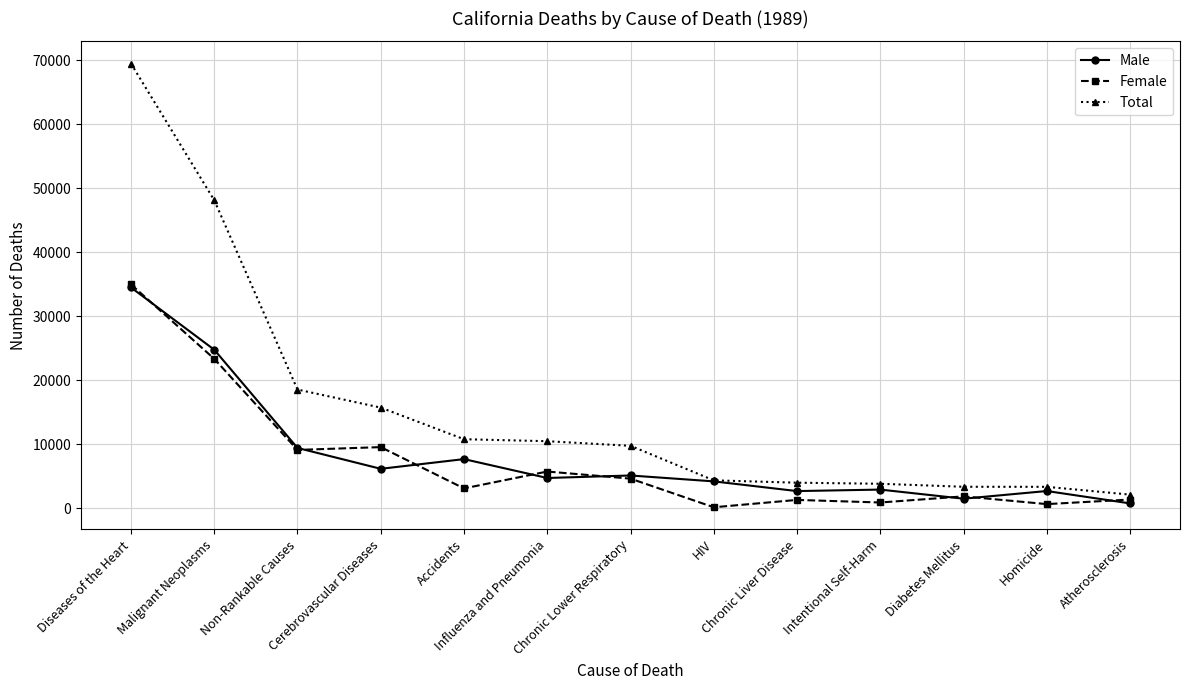

At which label is Total closest to 35798?

Malignant Neoplasms